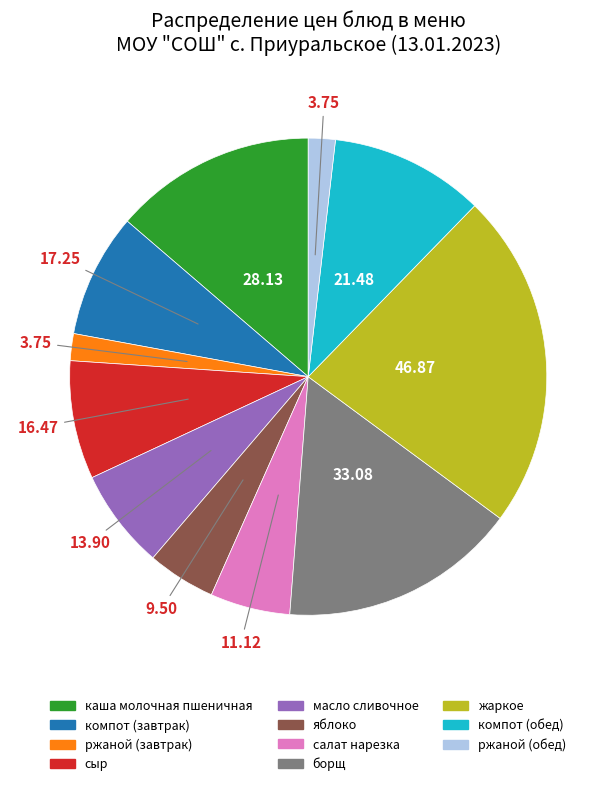

Is the sum of каша молочная пшеничная and компот (завтрак) greater than half?

No